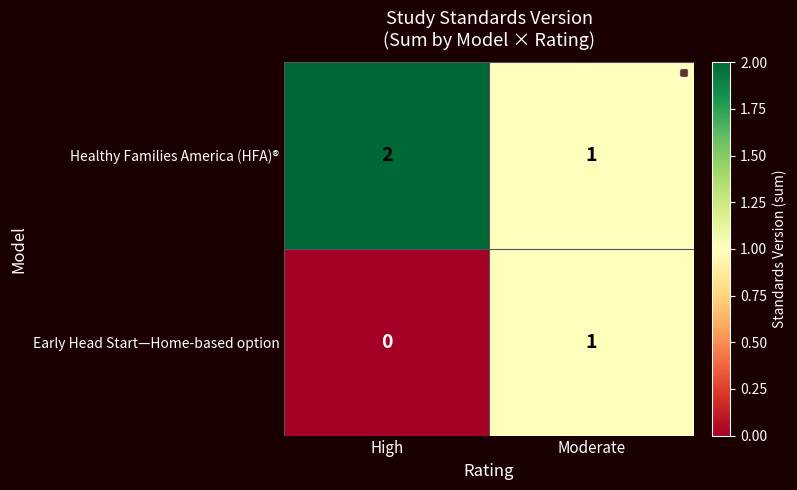

Which category has the highest value across all series?

High